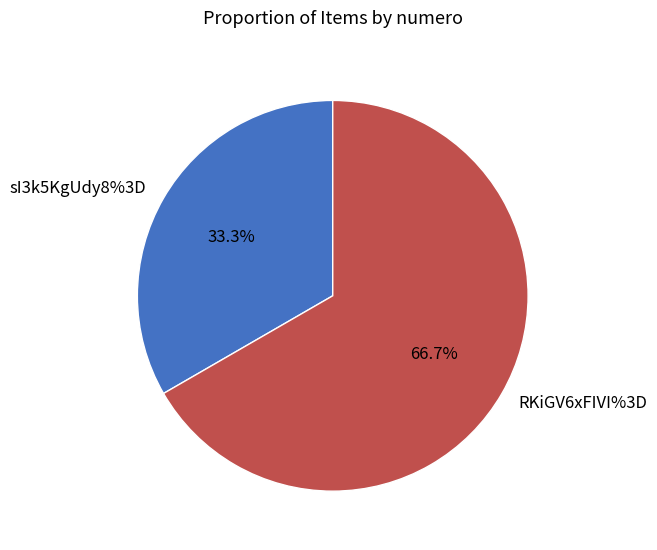

True or false: sI3k5KgUdy8%3D accounts for 47% of the total.

False